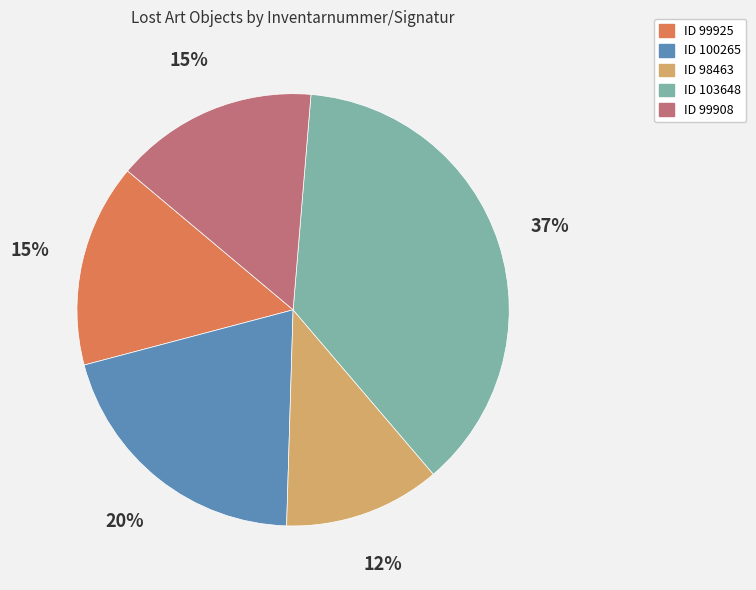

Does any single category account for the majority?

No